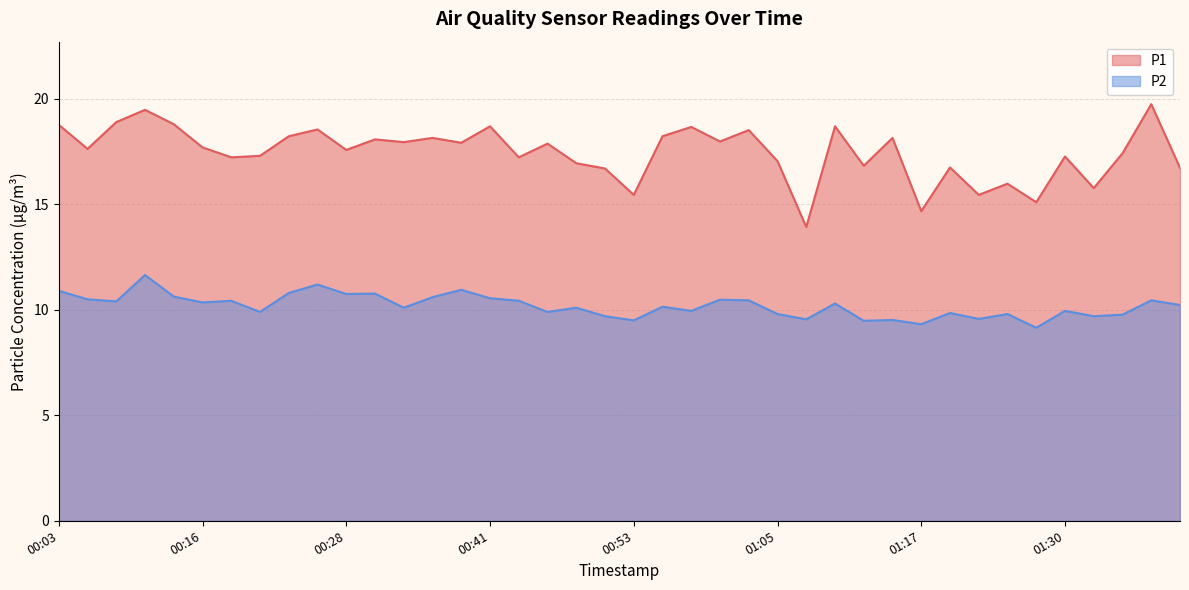

Where does the P2 series first go above 10?

00:03